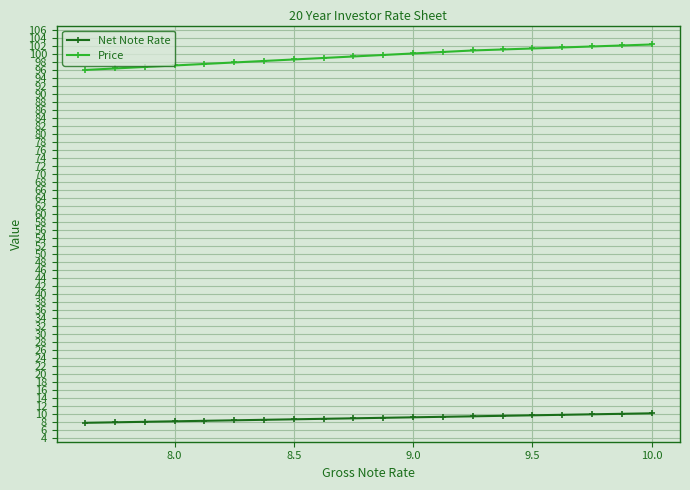

Is this an area chart (filled region under the line)?

No